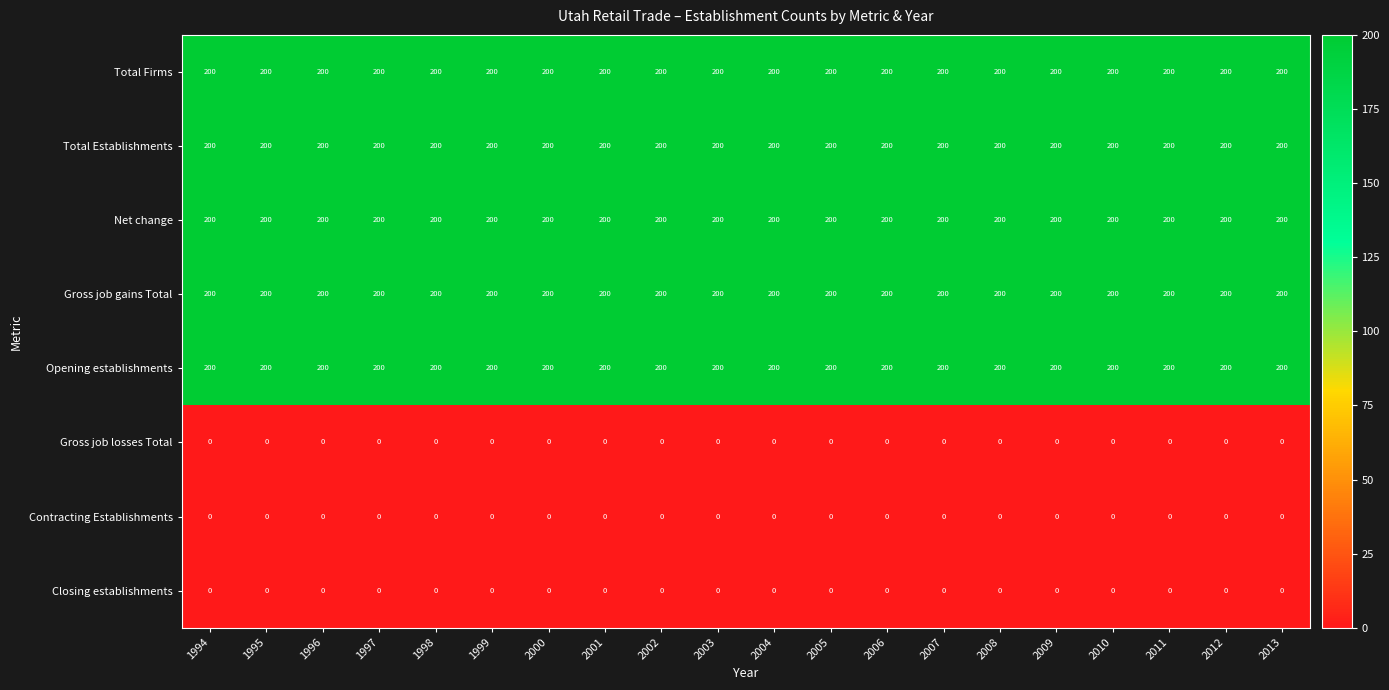

What is the spread (max minus min) of values at 2010?

200